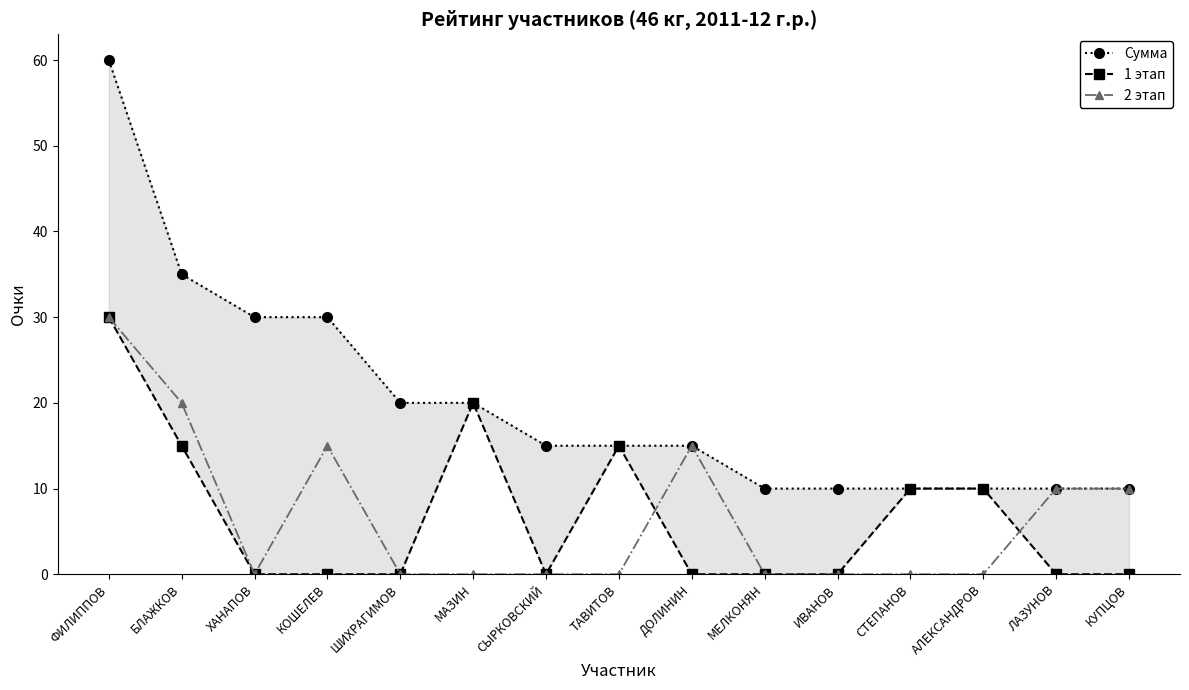

What is the sum of all 1 этап values?

100